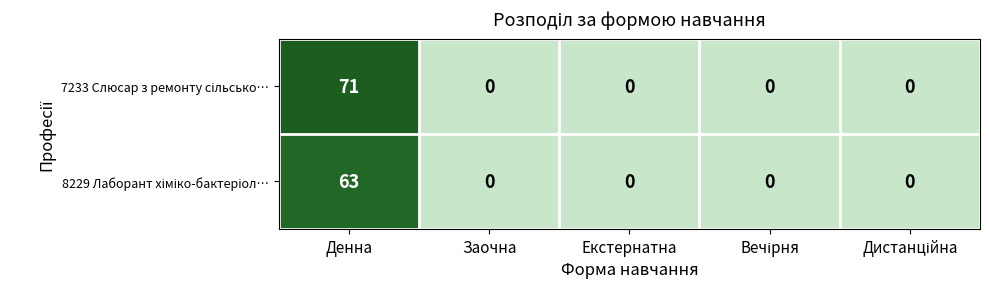

At which category is the sum across all series the highest?

Денна